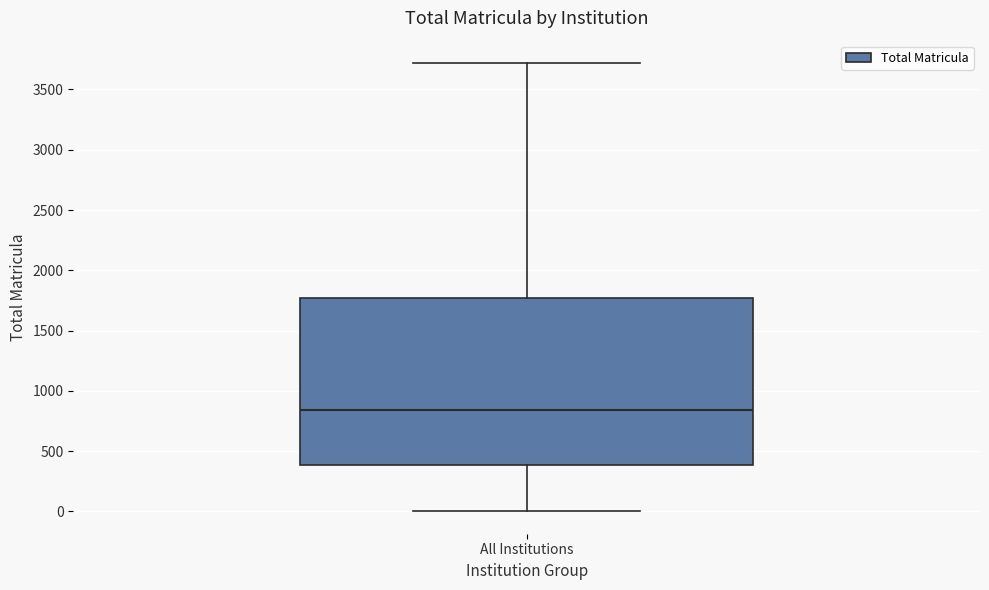

Transcribe this box plot: give where the median line is, the range the box spans, and where the two whiskers end, as read against the y-axis. The values are not printed on the chart, so give them approximately, as read against the axis.

median 850, box 400 to 1750, whiskers 0 to 3700